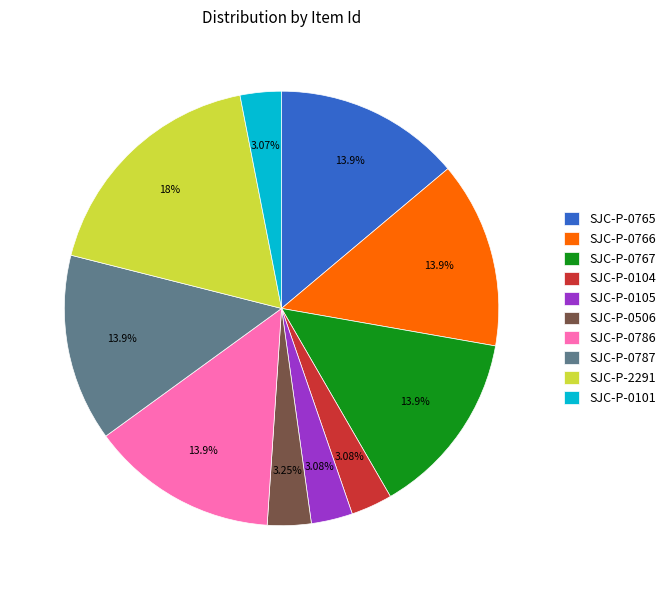

To the nearest percent, what is the combined percentage of SJC-P-0105 and SJC-P-0766?

17%